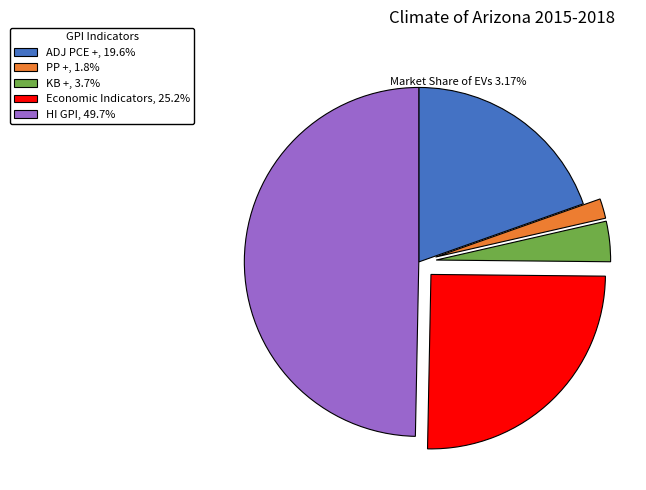

Does Economic Indicators, 25.2% represent more than half of the total?

No